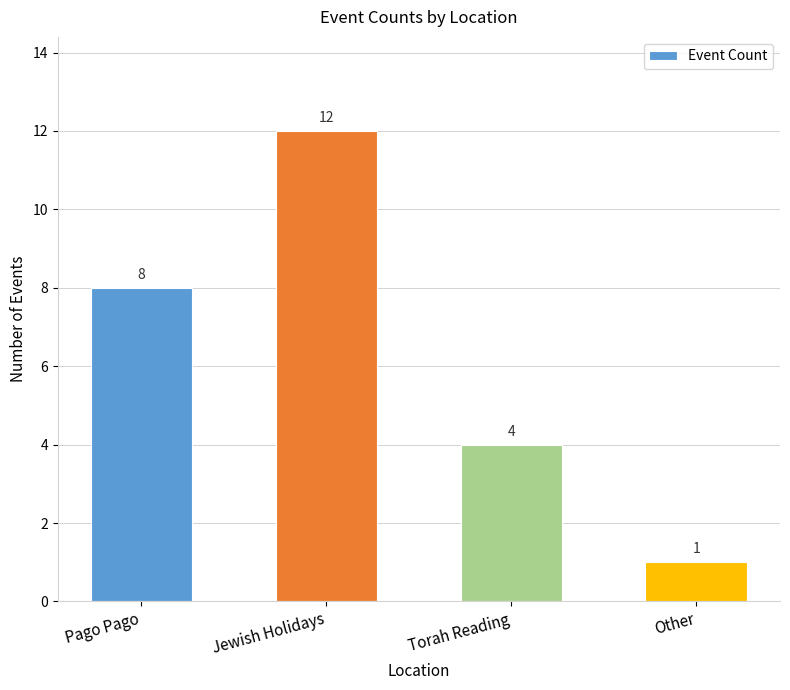

Rank the categories by value from lowest to highest.

Other, Torah Reading, Pago Pago, Jewish Holidays